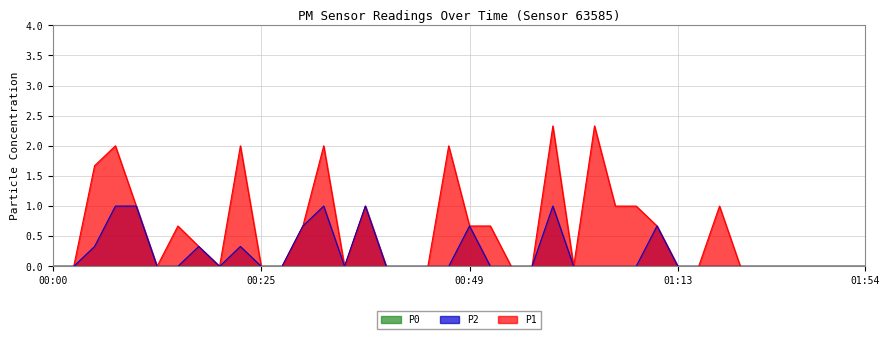

Reading left to right, extract all data points from this chart.

P1: 0.0	0.0	1.7	2.0	1.0	0.0	0.7	0.3	0.0	2.0	0.0	0.0	0.7	2.0	0.0	1.0	0.0	0.0	0.0	2.0	0.7	0.7	0.0	0.0	2.3	0.0	2.3	1.0	1.0	0.7	0.0	0.0	1.0	0.0	0.0	0.0	0.0	0.0	0.0	0.0
P2: 0.0	0.0	0.3	1.0	1.0	0.0	0.0	0.3	0.0	0.3	0.0	0.0	0.7	1.0	0.0	1.0	0.0	0.0	0.0	0.0	0.7	0.0	0.0	0.0	1.0	0.0	0.0	0.0	0.0	0.7	0.0	0.0	0.0	0.0	0.0	0.0	0.0	0.0	0.0	0.0